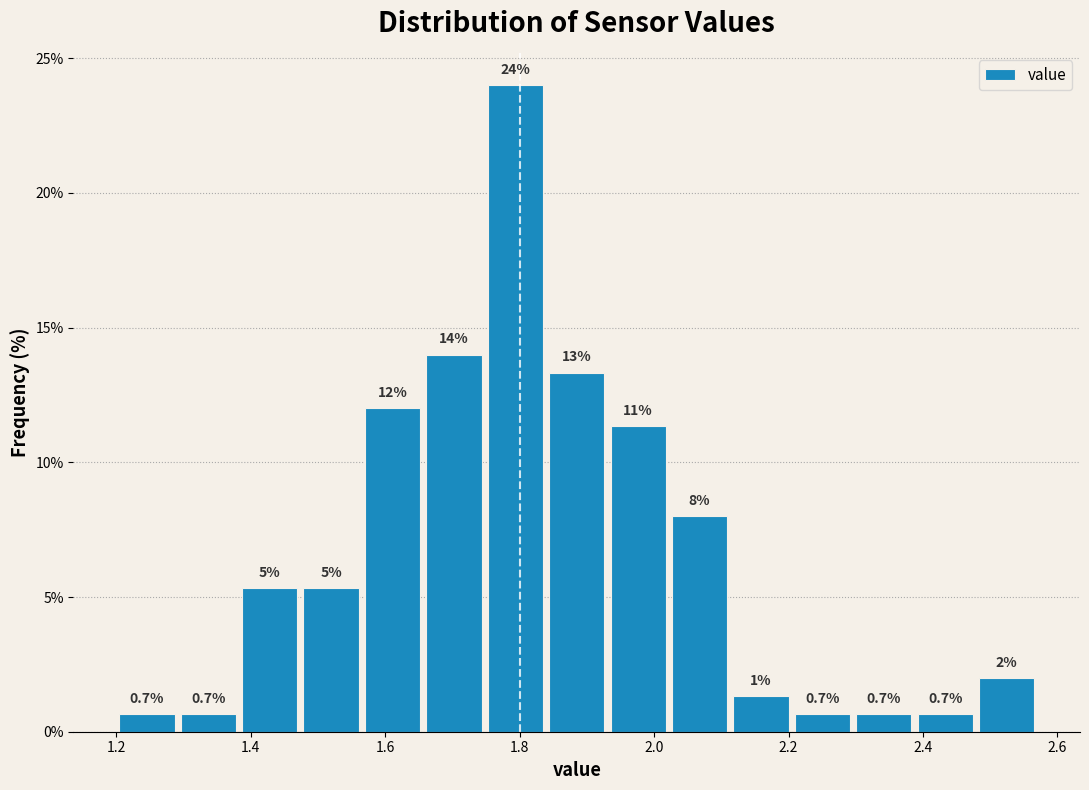

Which range on the x-axis has the tallest bar?

1.74 to 1.84